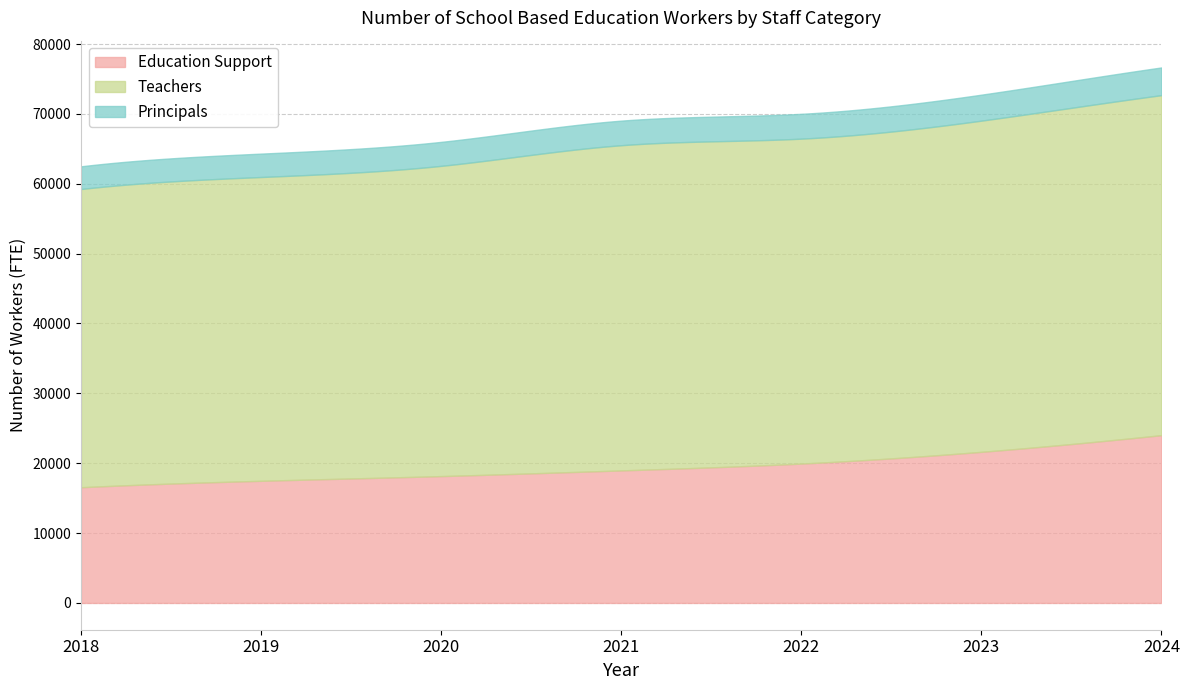

Reading right to left, extract all data points from this chart.

Education Support: 2024=24018.9	2023=21630.5	2022=19950.7	2021=18969.7	2020=18156.1	2019=17482.8	2018=16562.1
Teachers: 2024=48665.4	2023=47404.4	2022=46507.6	2021=46546.1	2020=44407.6	2019=43483.0	2018=42686.8
Principals: 2024=3965.4	2023=3717.3	2022=3554.5	2021=3518.9	2020=3433.0	2019=3349.3	2018=3248.5